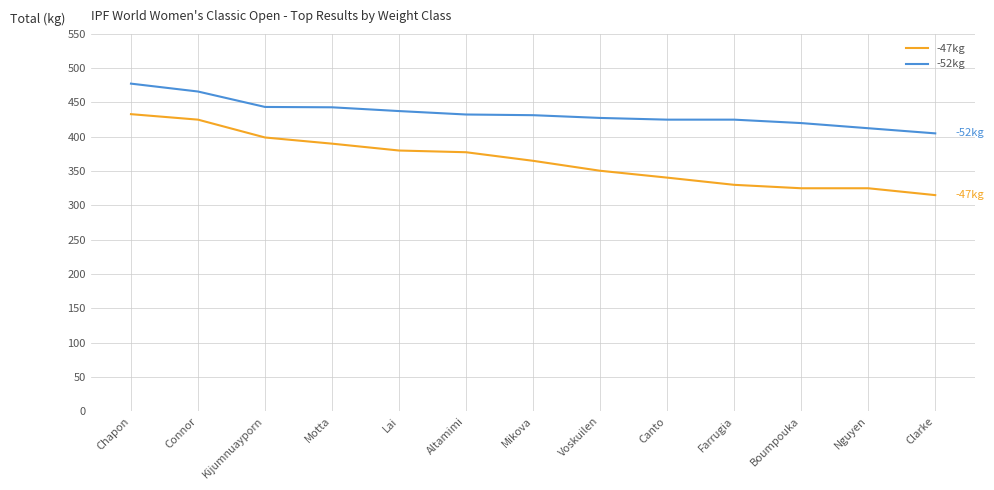

Which series has the widest spread of values?

-47kg